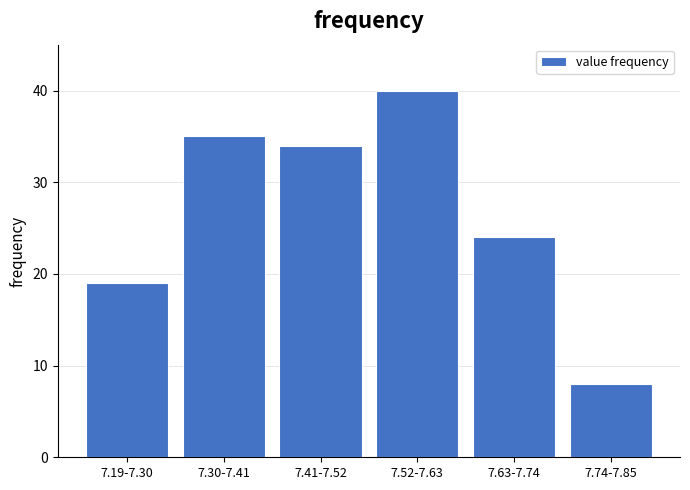

Reading left to right, list all the values displayed in this chart.

7.19-7.30=19	7.30-7.41=35	7.41-7.52=34	7.52-7.63=40	7.63-7.74=24	7.74-7.85=8